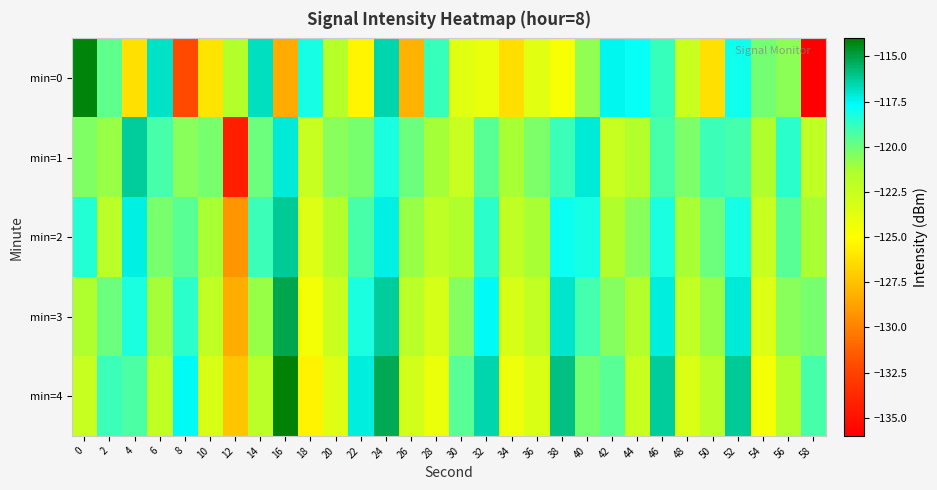

Reading left to right, extract all data points from this chart.

min=0: 0=-114.2	2=-119.7	4=-126.2	6=-116.8	8=-132.2	10=-126.1	12=-121.6	14=-116.8	16=-128.4	18=-118.2	20=-121.8	22=-125.4	24=-116.5	26=-128.1	28=-118.8	30=-123.7	32=-124.1	34=-126.4	36=-123.7	38=-124.7	40=-120.7	42=-117.5	44=-117.8	46=-118.9	48=-122.5	50=-126.3	52=-118.0	54=-120.2	56=-120.7	58=-136.4
min=1: 0=-120.4	2=-120.9	4=-116.3	6=-119.2	8=-120.6	10=-120.2	12=-134.3	14=-119.9	16=-117.2	18=-122.5	20=-120.6	22=-120.2	24=-118.3	26=-119.9	28=-121.2	30=-122.5	32=-119.6	34=-121.2	36=-120.3	38=-118.9	40=-117.2	42=-122.5	44=-121.6	46=-119.2	48=-120.3	50=-118.9	52=-119.2	54=-121.5	56=-118.6	58=-122.2
min=2: 0=-118.4	2=-121.9	4=-117.3	6=-120.2	8=-119.6	10=-121.2	12=-129.3	14=-118.9	16=-116.2	18=-123.5	20=-121.6	22=-119.2	24=-117.3	26=-120.9	28=-122.2	30=-121.5	32=-118.6	34=-122.2	36=-121.3	38=-117.9	40=-118.2	42=-121.5	44=-120.6	46=-118.2	48=-121.3	50=-119.9	52=-118.2	54=-122.5	56=-119.6	58=-121.2
min=3: 0=-121.4	2=-119.9	4=-118.3	6=-121.2	8=-118.6	10=-122.2	12=-128.3	14=-120.9	16=-115.2	18=-124.5	20=-122.6	22=-118.2	24=-116.3	26=-121.9	28=-123.2	30=-120.5	32=-117.6	34=-123.2	36=-122.3	38=-116.9	40=-119.2	42=-120.5	44=-121.6	46=-117.2	48=-122.3	50=-120.9	52=-117.2	54=-123.5	56=-120.6	58=-120.2
min=4: 0=-122.4	2=-118.9	4=-119.3	6=-122.2	8=-117.6	10=-123.2	12=-127.3	14=-121.9	16=-114.2	18=-125.5	20=-123.6	22=-117.2	24=-115.3	26=-122.9	28=-124.2	30=-119.5	32=-116.6	34=-124.2	36=-123.3	38=-115.9	40=-120.2	42=-119.5	44=-122.6	46=-116.2	48=-123.3	50=-121.9	52=-116.2	54=-124.5	56=-121.6	58=-119.2